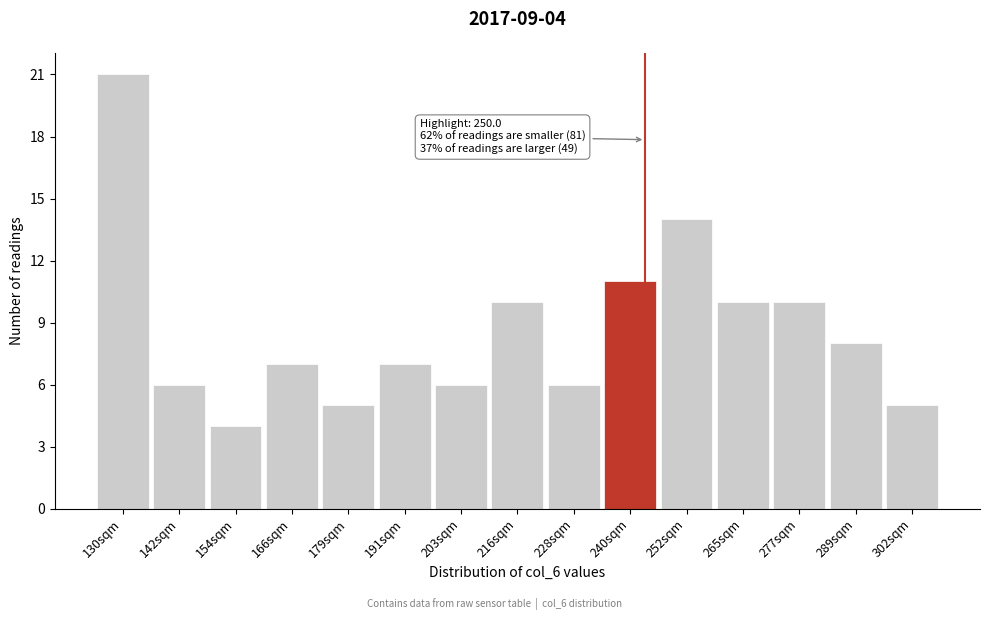

Reading left to right, extract all data points from this chart.

130sqm=21	142sqm=6	154sqm=4	166sqm=7	179sqm=5	191sqm=7	203sqm=6	216sqm=10	228sqm=6	240sqm=11	252sqm=14	265sqm=10	277sqm=10	289sqm=8	302sqm=5